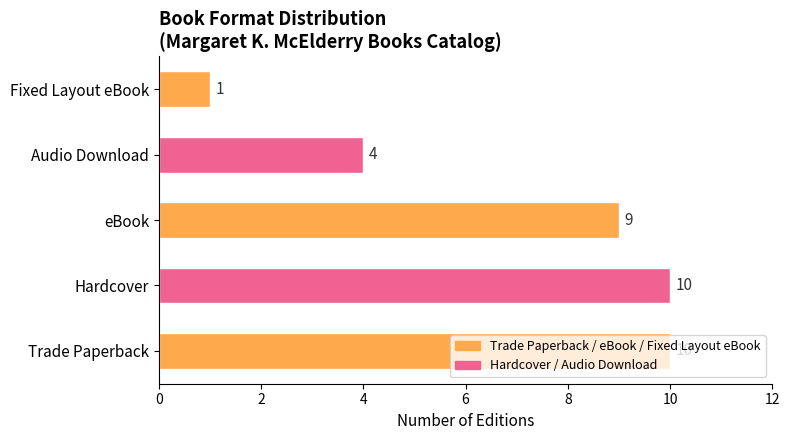

Are the bars horizontal?

Yes